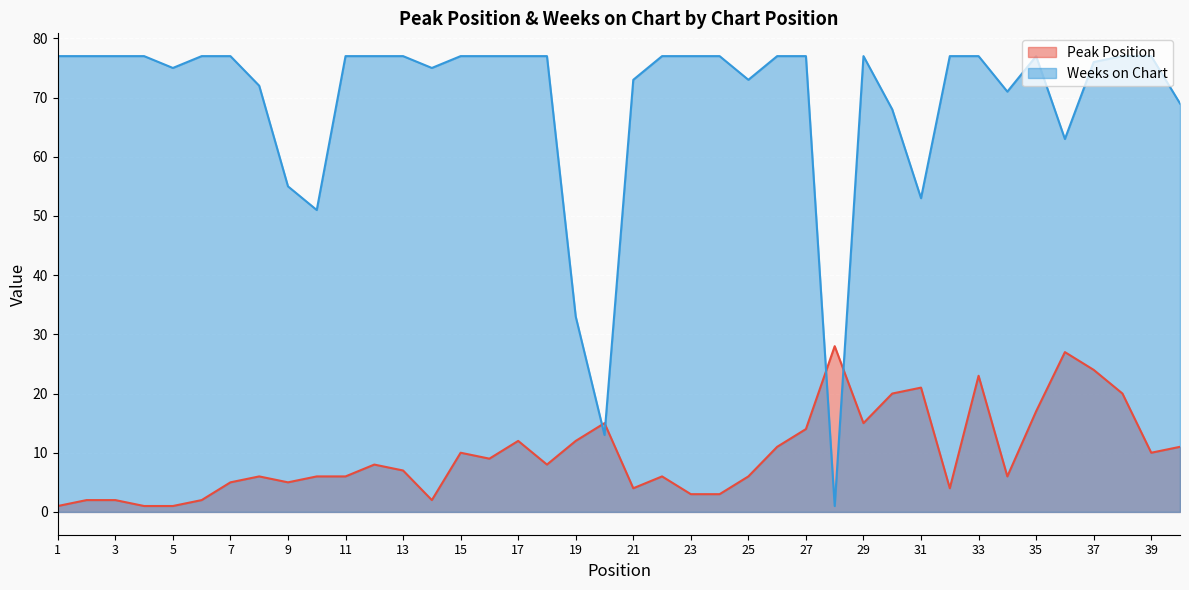

What is the approximate value of Weeks on Chart at 14, to the nearest 10?

80